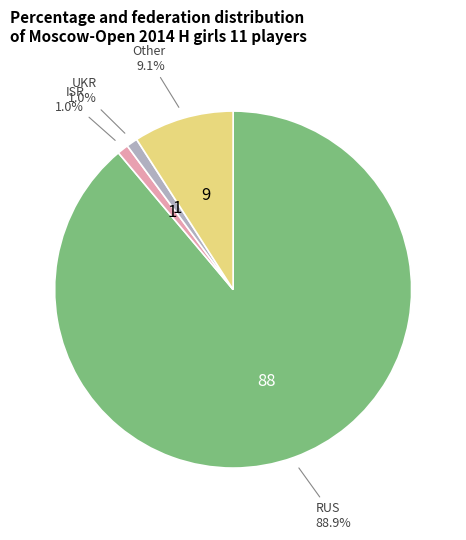

Is there a majority slice in this chart?

Yes